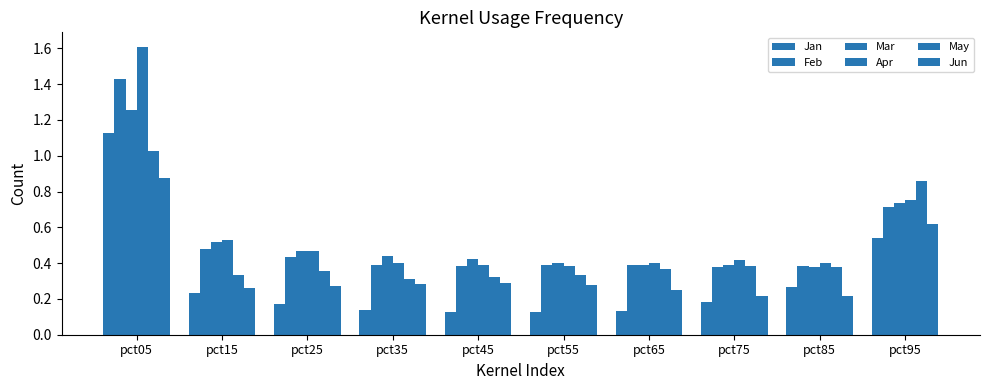

What is the total value across all series at pct35?

2.0